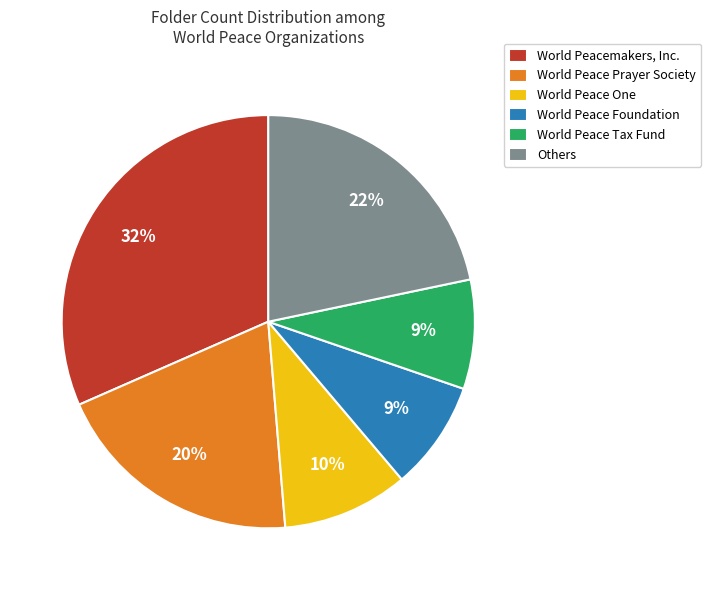

What is the largest slice in the pie chart?

World Peacemakers, Inc.